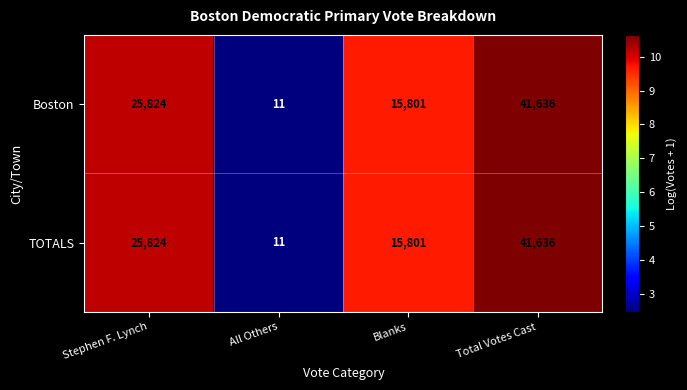

Count the number of data series in this chart.

2